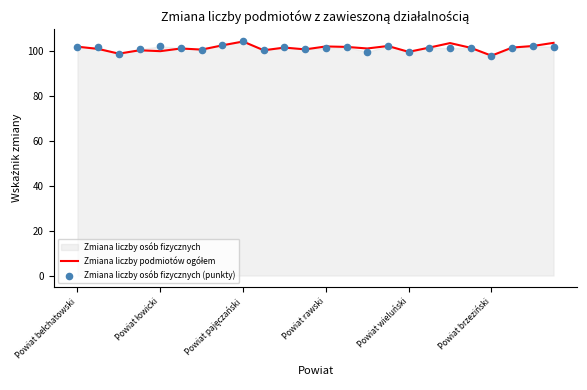

Which series reaches the minimum Y coordinate?

Zmiana liczby osób fizycznych (punkty)